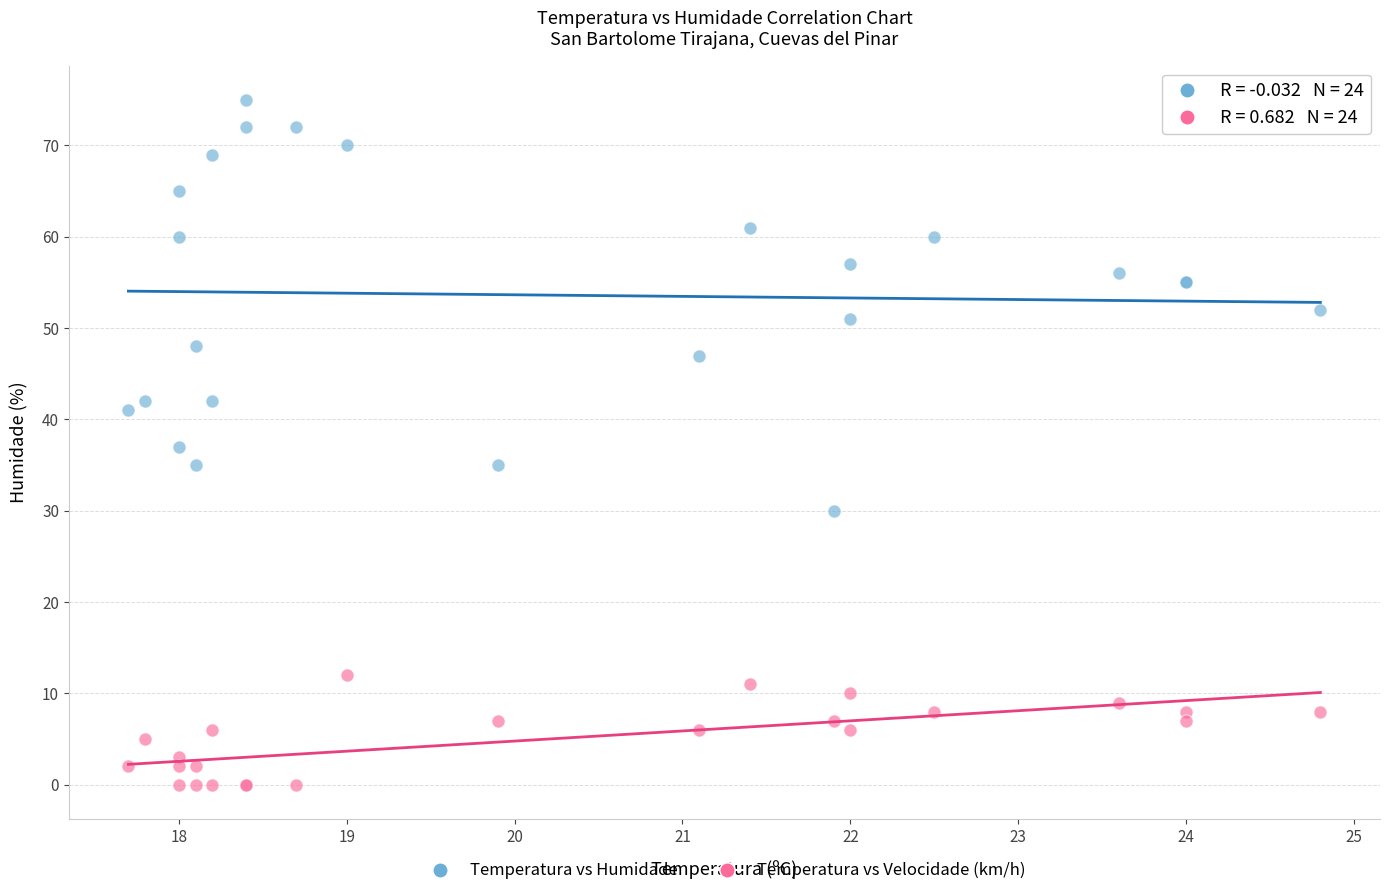

Which series reaches the minimum Y coordinate?

Temperatura vs Velocidade (km/h)